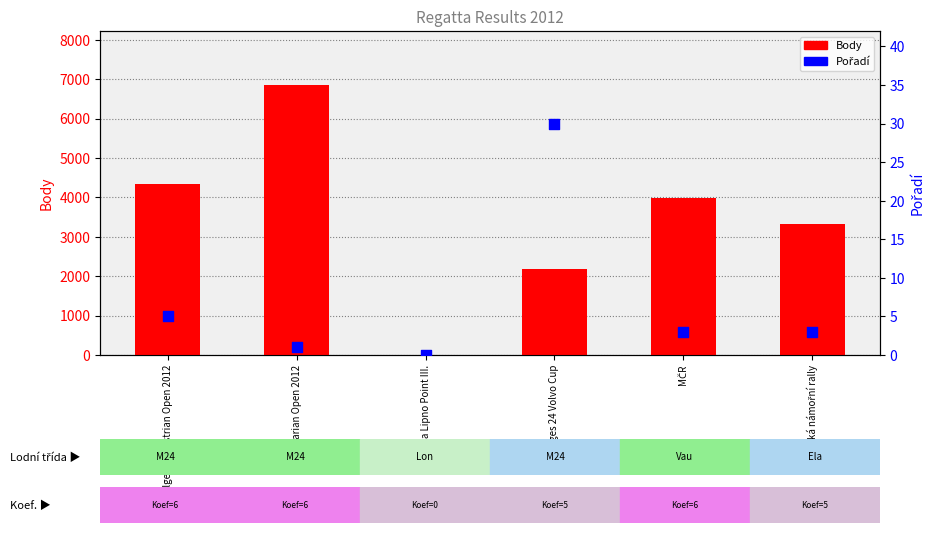

Which series has the largest Y range (max minus min)?

Body